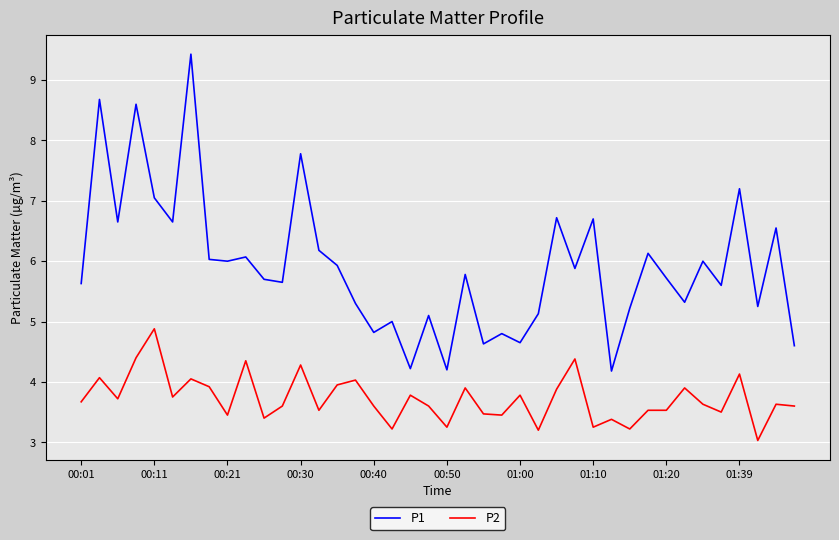

List the series in order of their overall mean, lowest first.

P2, P1